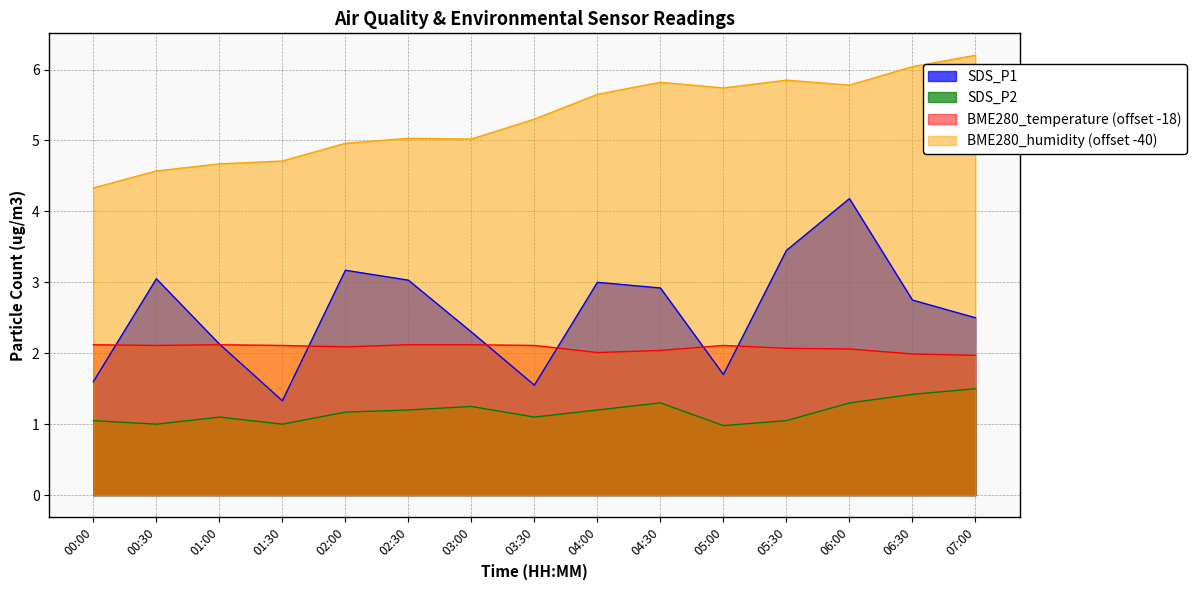

Reading left to right, what are all the values shown in this chart?

SDS_P1: 00:00=1.6	00:30=3.0	01:00=2.1	01:30=1.3	02:00=3.2	02:30=3.0	03:00=2.3	03:30=1.6	04:00=3.0	04:30=2.9	05:00=1.7	05:30=3.5	06:00=4.2	06:30=2.8	07:00=2.5
SDS_P2: 00:00=1.1	00:30=1.0	01:00=1.1	01:30=1.0	02:00=1.2	02:30=1.2	03:00=1.2	03:30=1.1	04:00=1.2	04:30=1.3	05:00=1.0	05:30=1.1	06:00=1.3	06:30=1.4	07:00=1.5
BME280_temperature: 00:00=2.1	00:30=2.1	01:00=2.1	01:30=2.1	02:00=2.1	02:30=2.1	03:00=2.1	03:30=2.1	04:00=2.0	04:30=2.0	05:00=2.1	05:30=2.1	06:00=2.1	06:30=2.0	07:00=2.0
BME280_humidity: 00:00=4.3	00:30=4.6	01:00=4.7	01:30=4.7	02:00=5.0	02:30=5.0	03:00=5.0	03:30=5.3	04:00=5.6	04:30=5.8	05:00=5.7	05:30=5.9	06:00=5.8	06:30=6.0	07:00=6.2